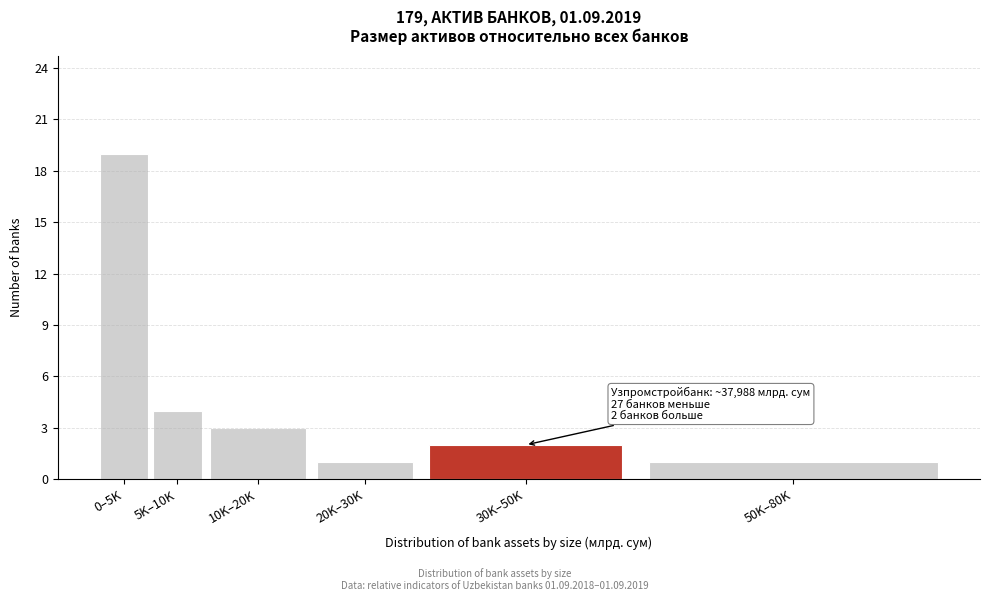

Reading left to right, extract all data points from this chart.

0–5K=19	5K–10K=4	10K–20K=3	20K–30K=1	30K–50K=2	50K–80K=1